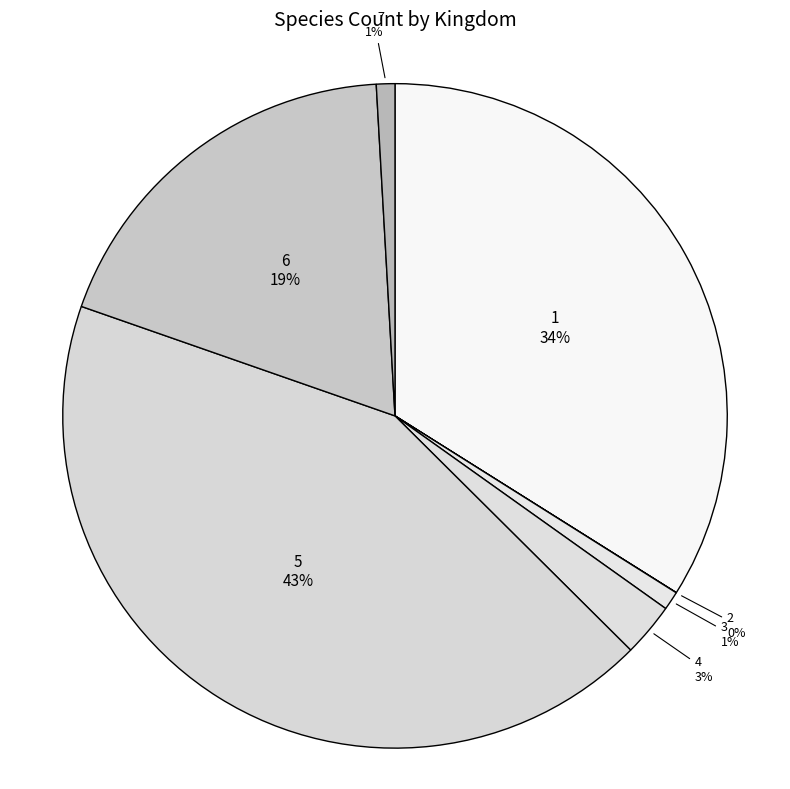

Which category has the smallest portion of the pie?

2